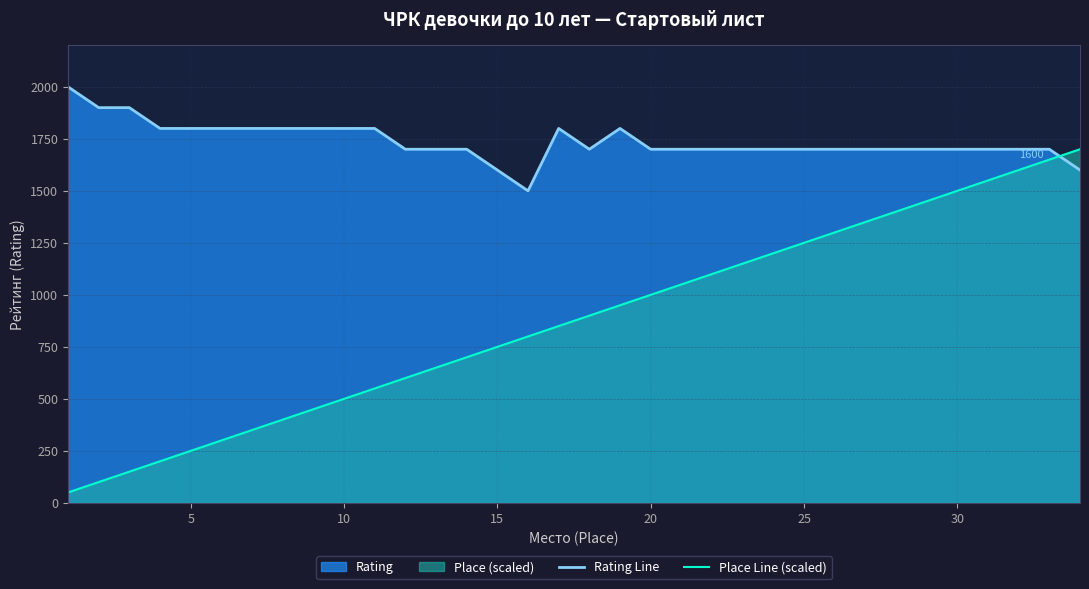

Which series has the widest spread of values?

Place Line (scaled)